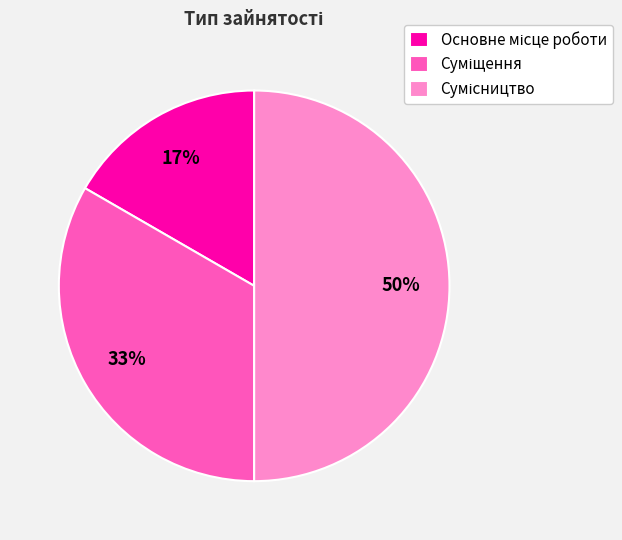

To the nearest percent, what is the difference between the largest and smallest slice percentages?

33%